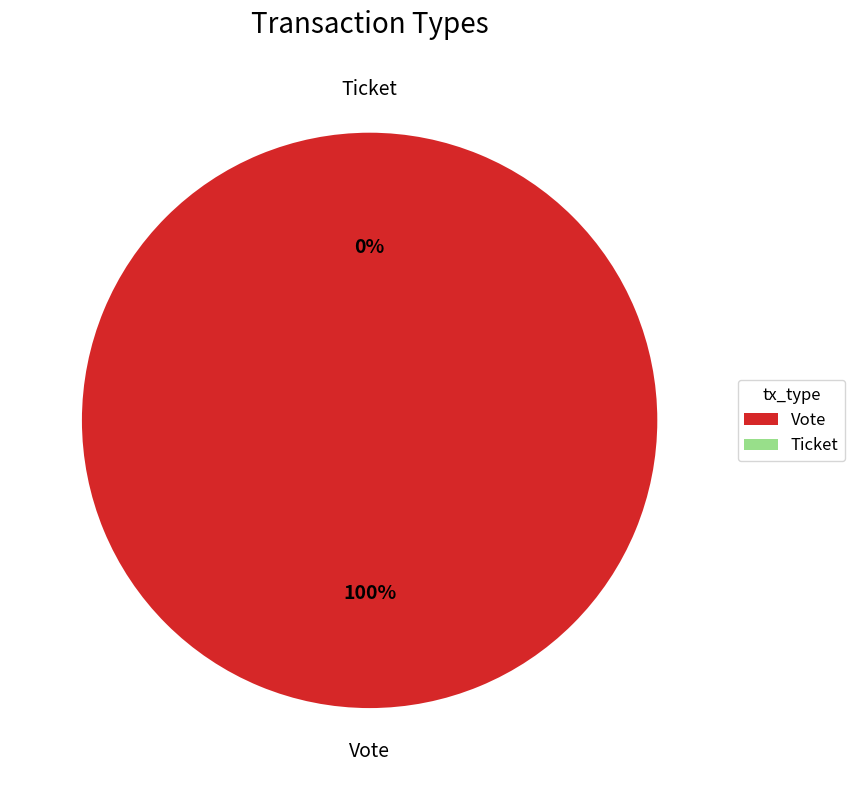

Which has a higher value, Ticket or Vote?

Vote